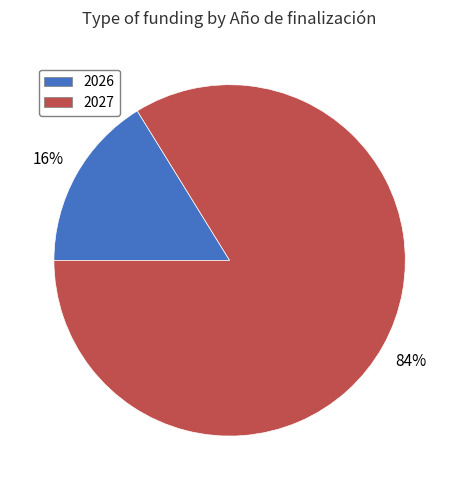

To the nearest percent, what is the difference between the 2027 and 2026 slice percentages?

68%